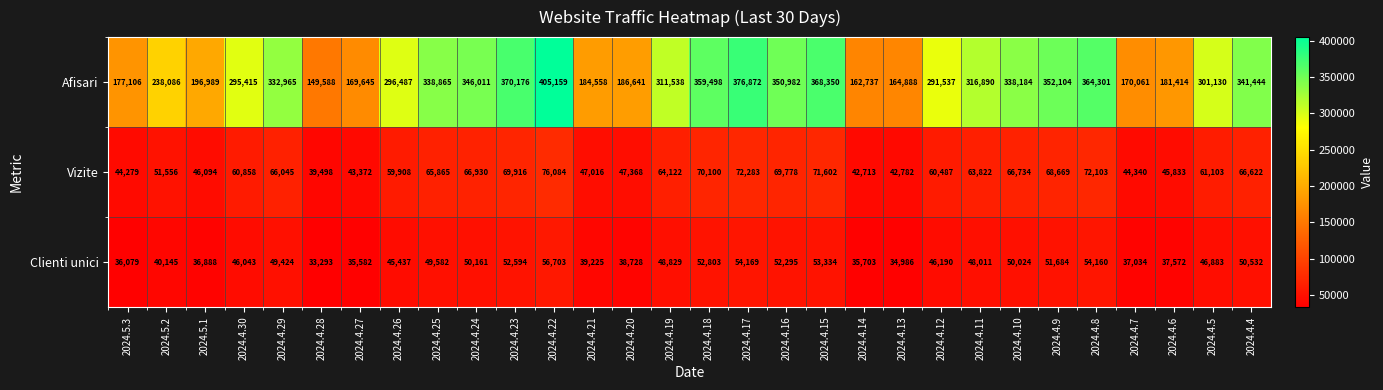

What is the smallest value displayed?

33293